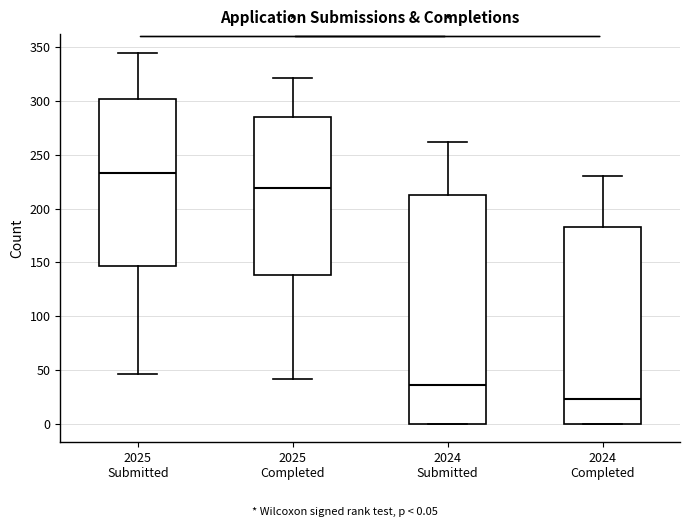

Which box's median line is the lowest?

2024 Completed